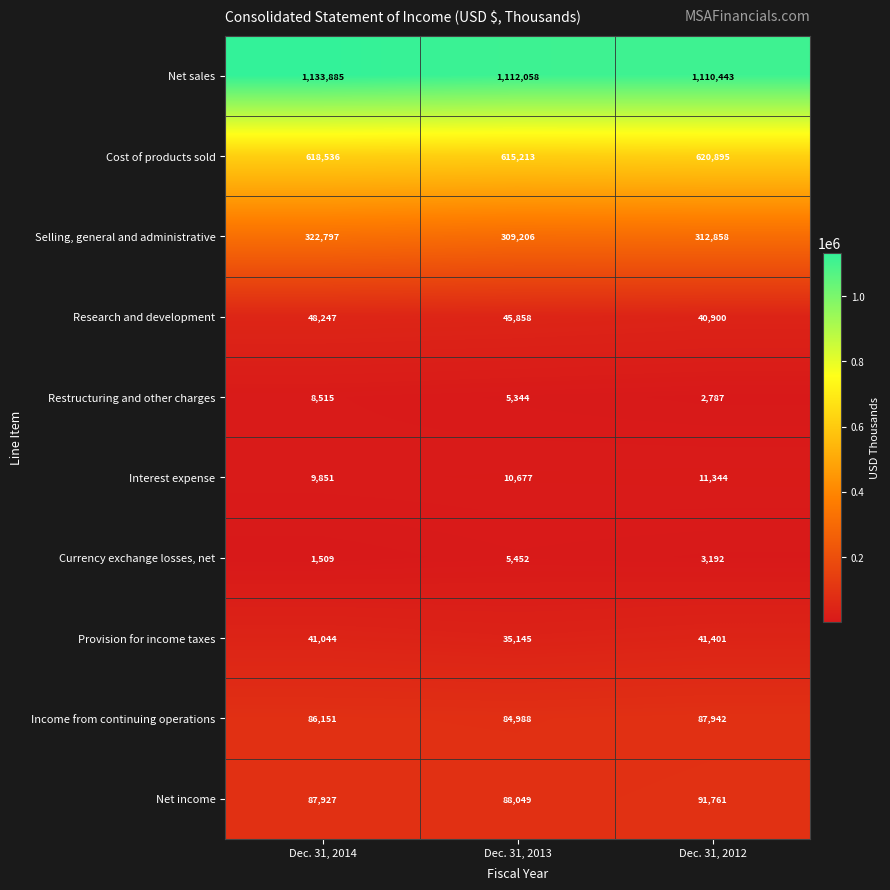

Reading right to left, extract all data points from this chart.

Net sales: Dec. 31, 2012=1110443	Dec. 31, 2013=1112058	Dec. 31, 2014=1133885
Cost of products sold: Dec. 31, 2012=620895	Dec. 31, 2013=615213	Dec. 31, 2014=618536
Selling, general and administrative: Dec. 31, 2012=312858	Dec. 31, 2013=309206	Dec. 31, 2014=322797
Research and development: Dec. 31, 2012=40900	Dec. 31, 2013=45858	Dec. 31, 2014=48247
Restructuring and other charges: Dec. 31, 2012=2787	Dec. 31, 2013=5344	Dec. 31, 2014=8515
Interest expense: Dec. 31, 2012=11344	Dec. 31, 2013=10677	Dec. 31, 2014=9851
Currency exchange losses, net: Dec. 31, 2012=3192	Dec. 31, 2013=5452	Dec. 31, 2014=1509
Provision for income taxes: Dec. 31, 2012=41401	Dec. 31, 2013=35145	Dec. 31, 2014=41044
Income from continuing operations: Dec. 31, 2012=87942	Dec. 31, 2013=84988	Dec. 31, 2014=86151
Net income: Dec. 31, 2012=91761	Dec. 31, 2013=88049	Dec. 31, 2014=87927